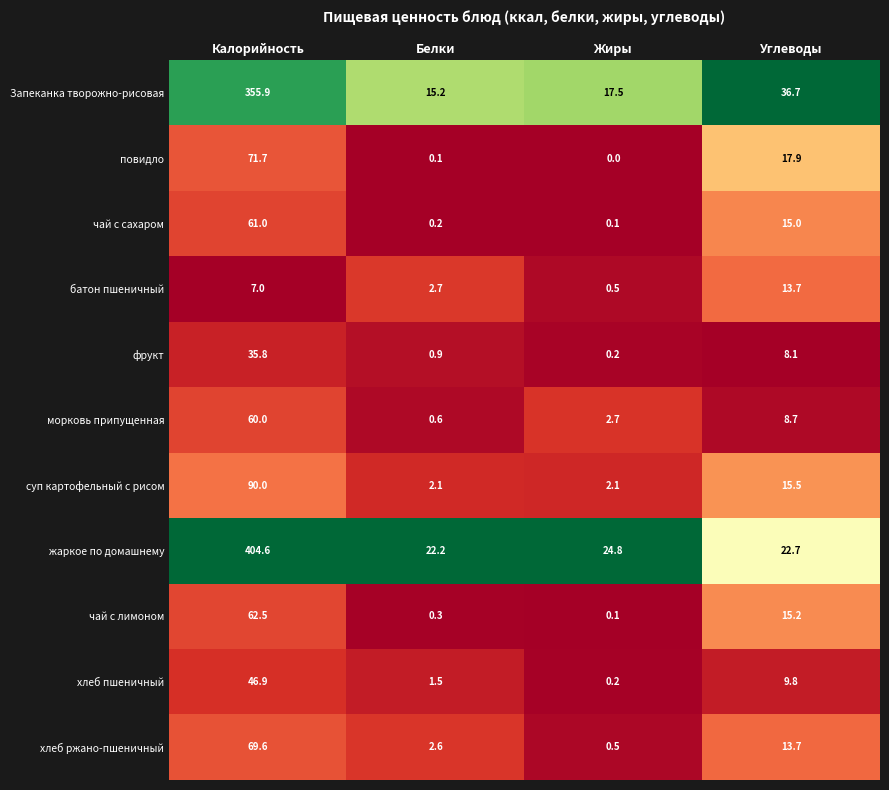

What is the sum of all морковь припущенная values?

72.0